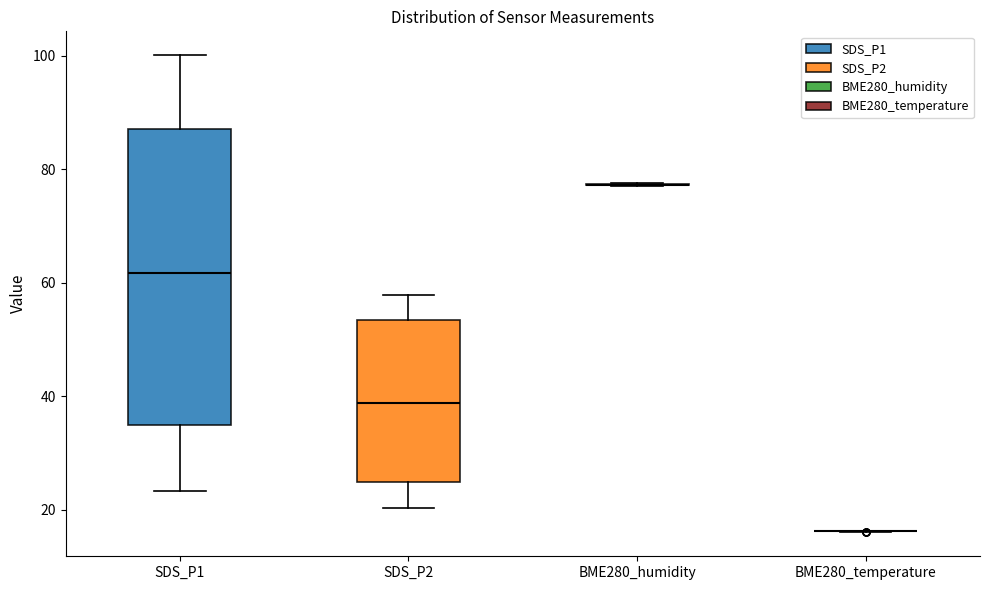

Reading left to right, read every box against the y-axis: the position of its median line, the range the box covers, and the ends of its whiskers. The values are not printed on the chart, so give them approximately, as read against the axis.

SDS_P1: median 62, box 34 to 88, whiskers 24 to 100
SDS_P2: median 38, box 24 to 54, whiskers 20 to 58
BME280_humidity: box collapsed to a line at 78, whiskers 76 to 78
BME280_temperature: box collapsed to a line at 16, whiskers 16 to 16